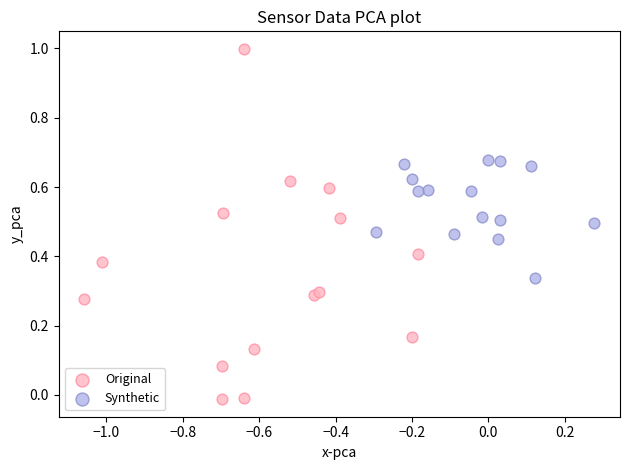

What are all the series names shown in the legend?

Original, Synthetic